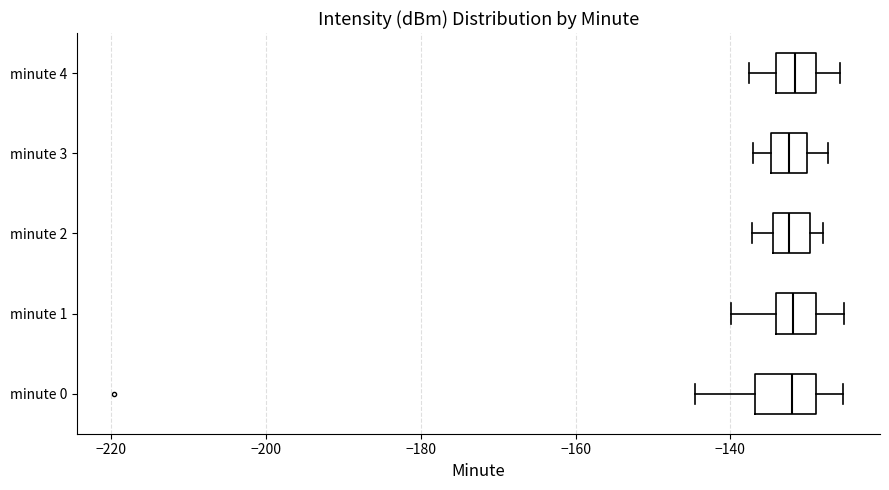

Where does the left whisker of the box for minute 0 end on the x-axis? The values are not printed on the chart, so give them approximately, as read against the axis.

-144